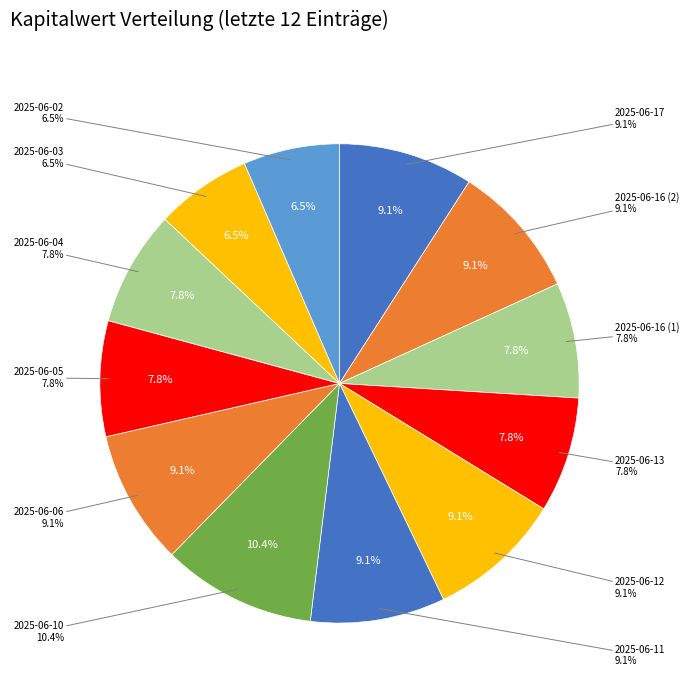

Which slice is the largest?

2025-06-10